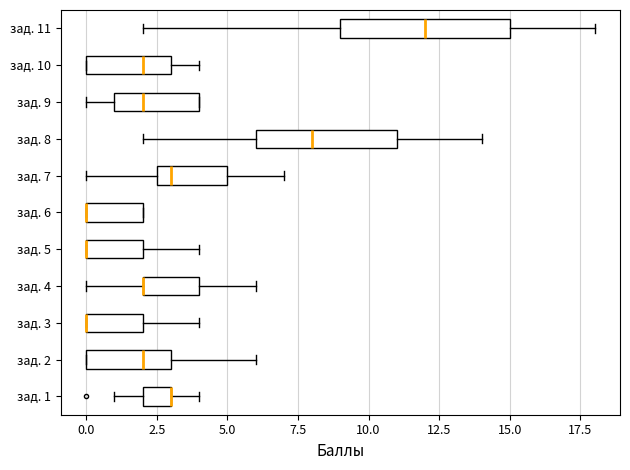

Where is the right edge of the box for зад. 7 on the x-axis? The values are not printed on the chart, so give them approximately, as read against the axis.

5.0